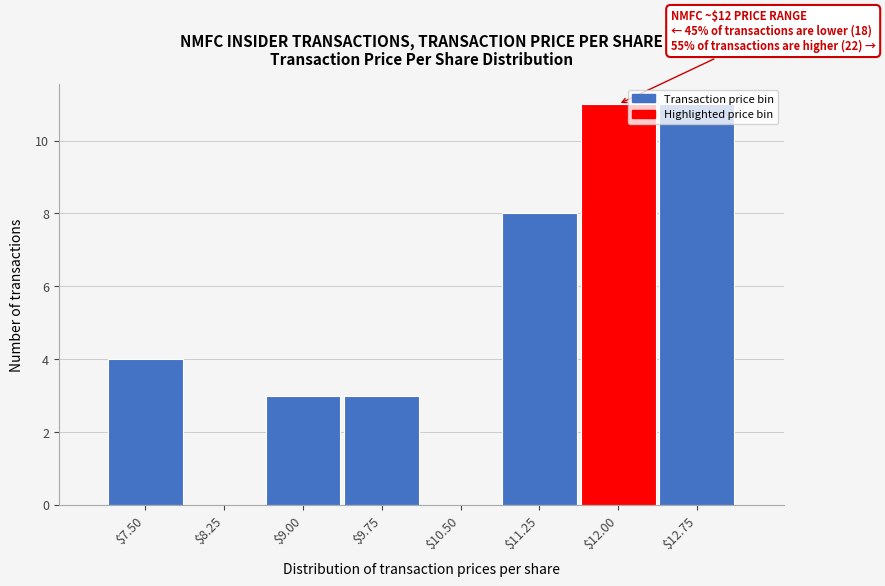

The value at $9.00 is 3. True or false?

True